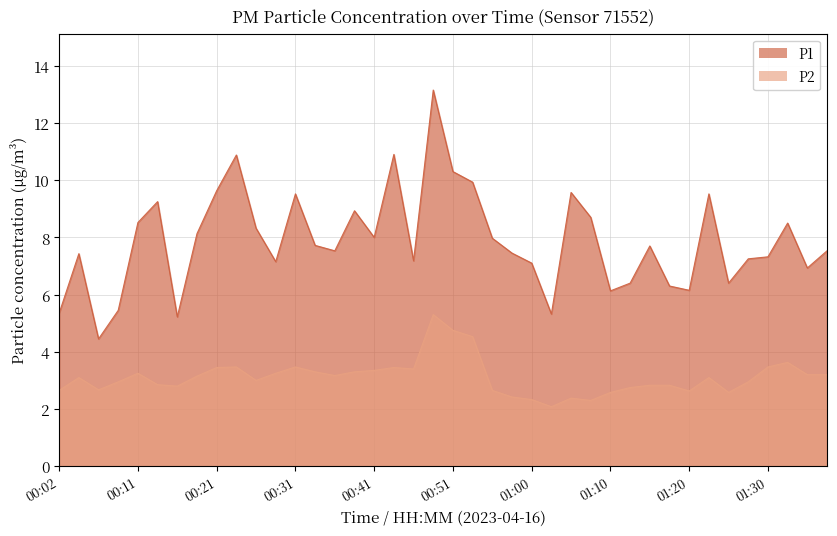

What is the difference between the maximum and minimum values in the P1 series?

8.7